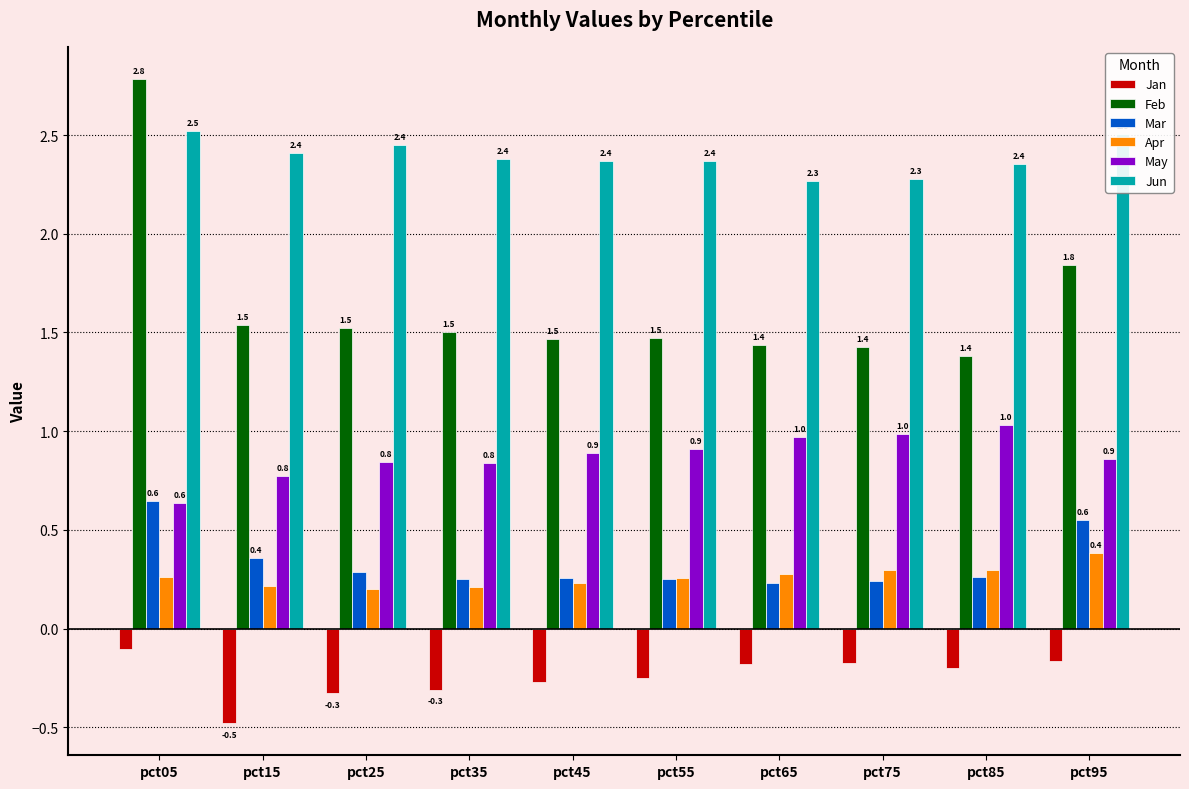

Which label corresponds to the largest value in the chart?

pct05